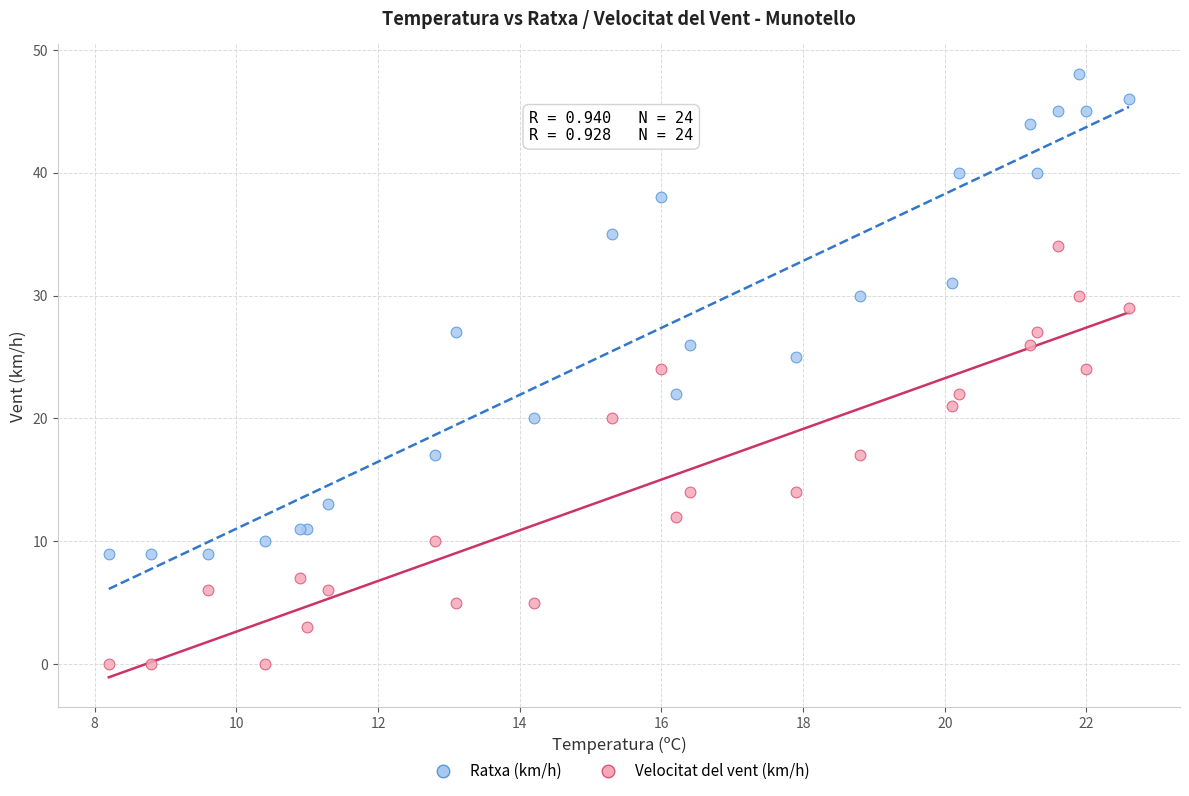

Which series contains the lowest Y value?

Velocitat del vent (km/h)